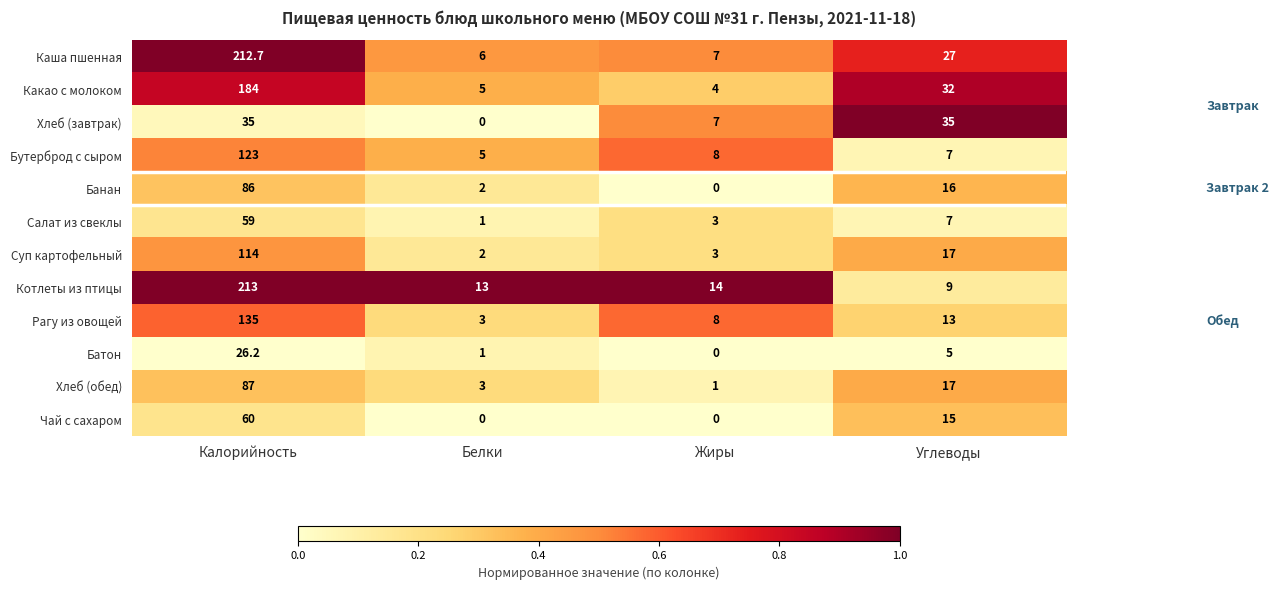

The value of Батон at Калорийность is 10.2. True or false?

False